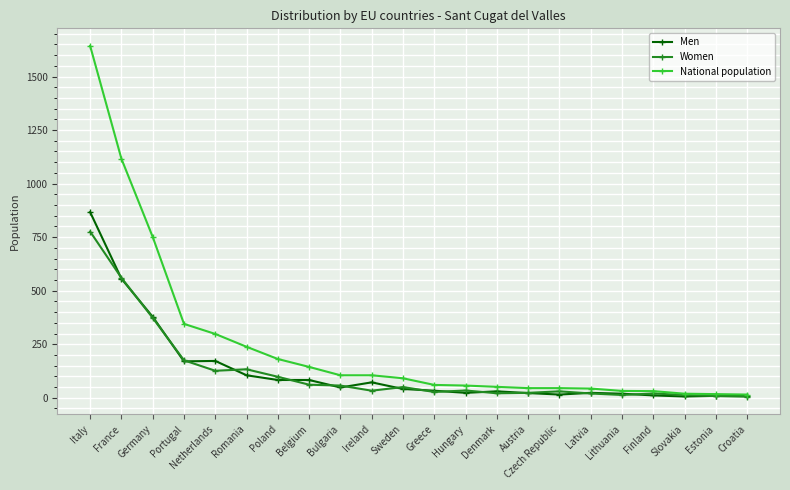

What is the label of the 21st point from the right?

France